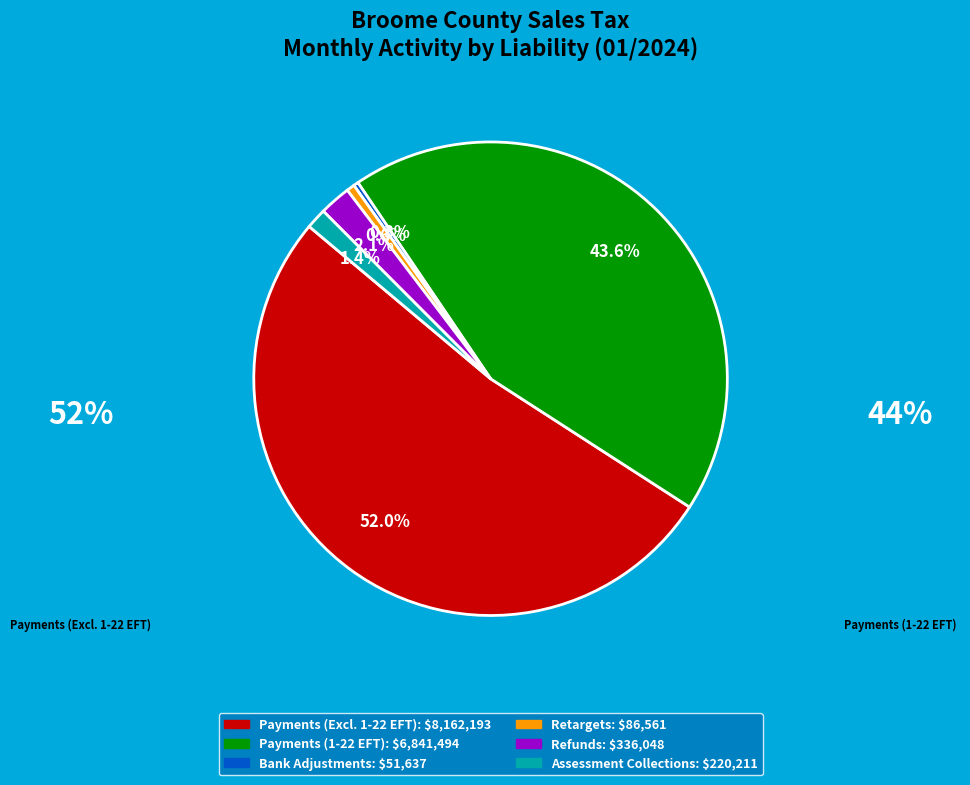

To the nearest percent, what is the difference between the largest and smallest slice percentages?

52%